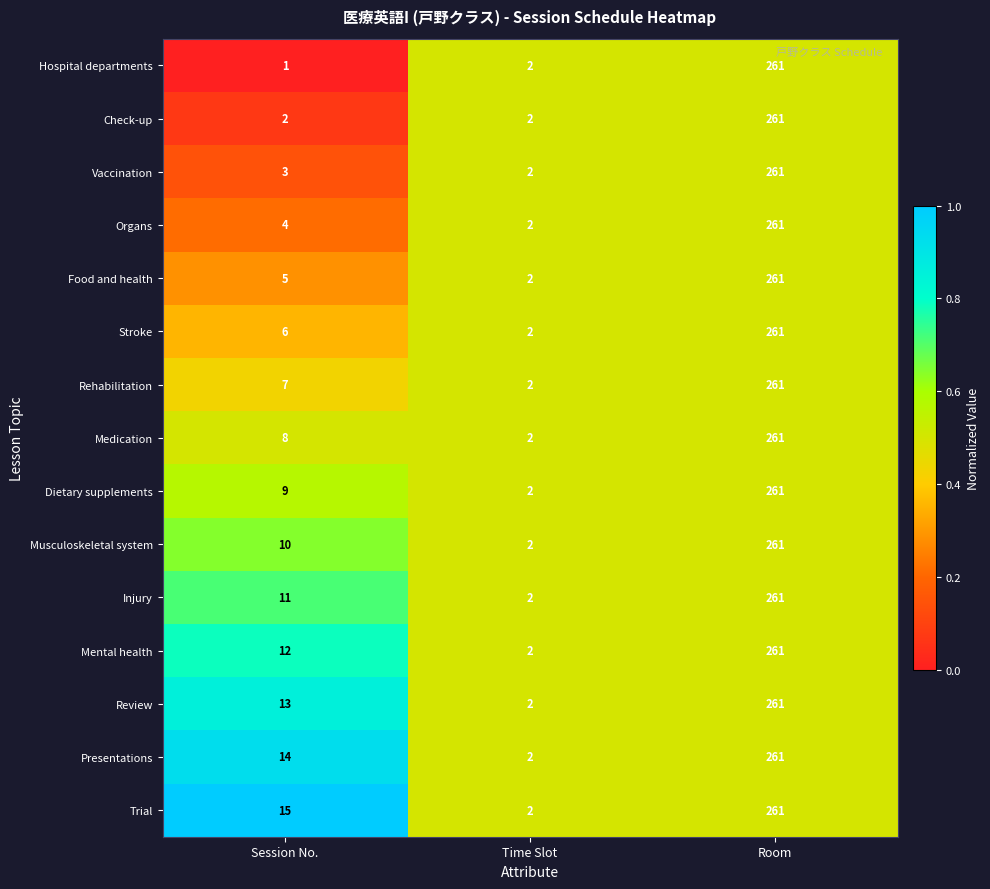

What is the total value across all series at Time Slot?

30